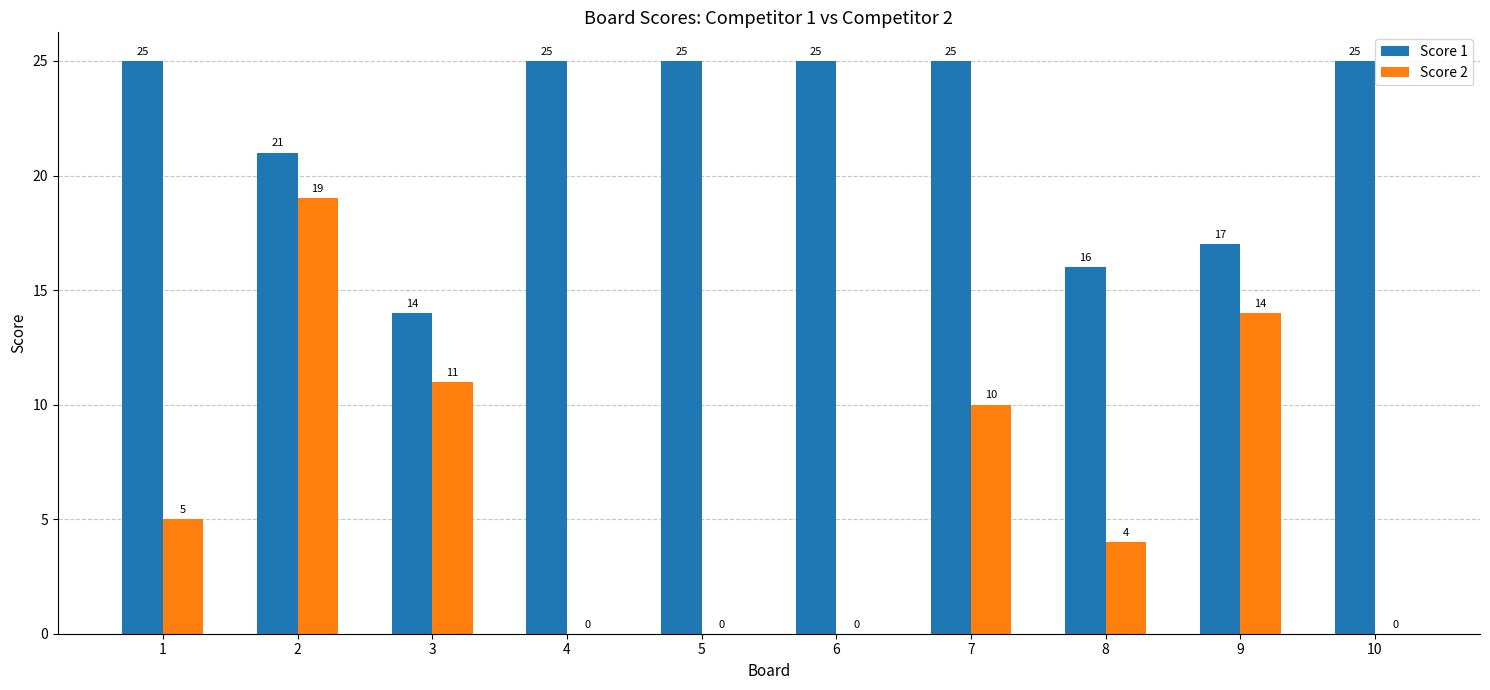

At which label is Score 2 closest to 9?

7